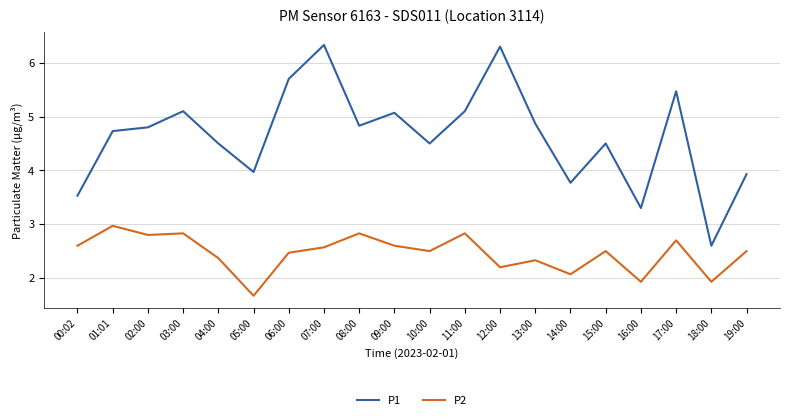

What position from the right is 10:00?

10